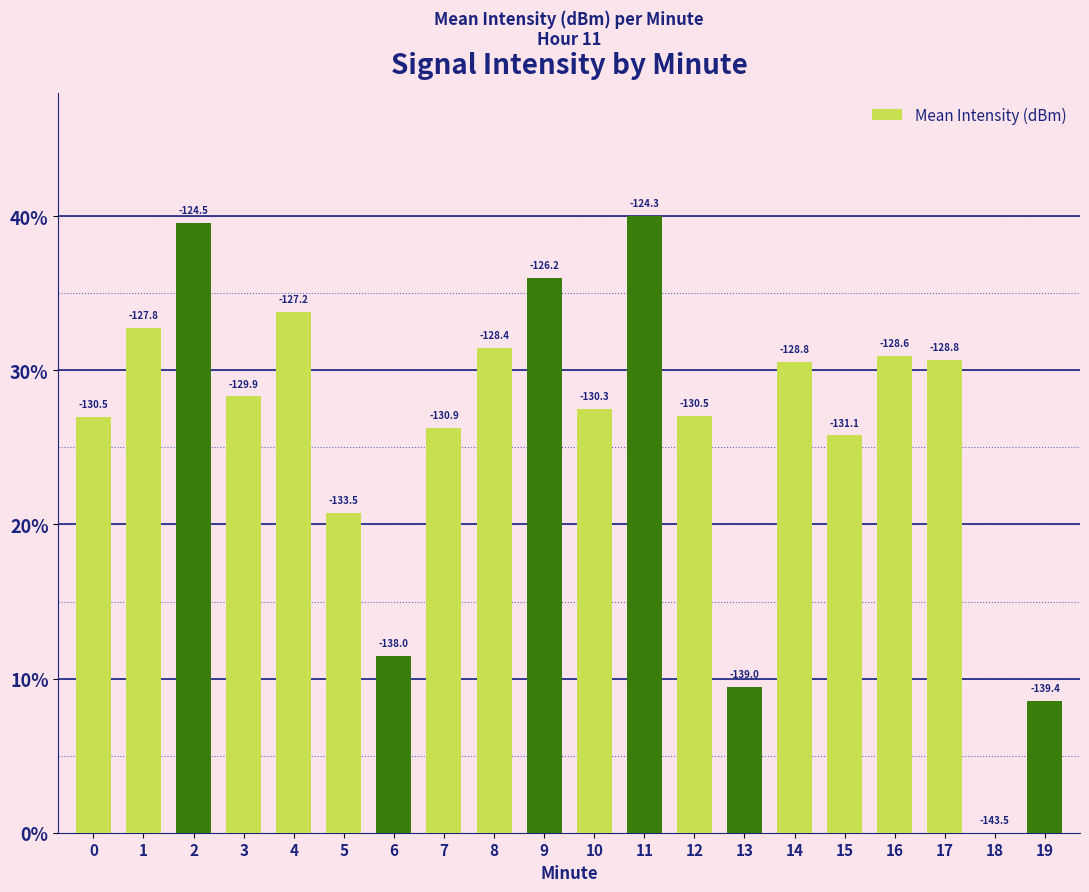

Are the bars grouped side by side (vs. stacked)?

No